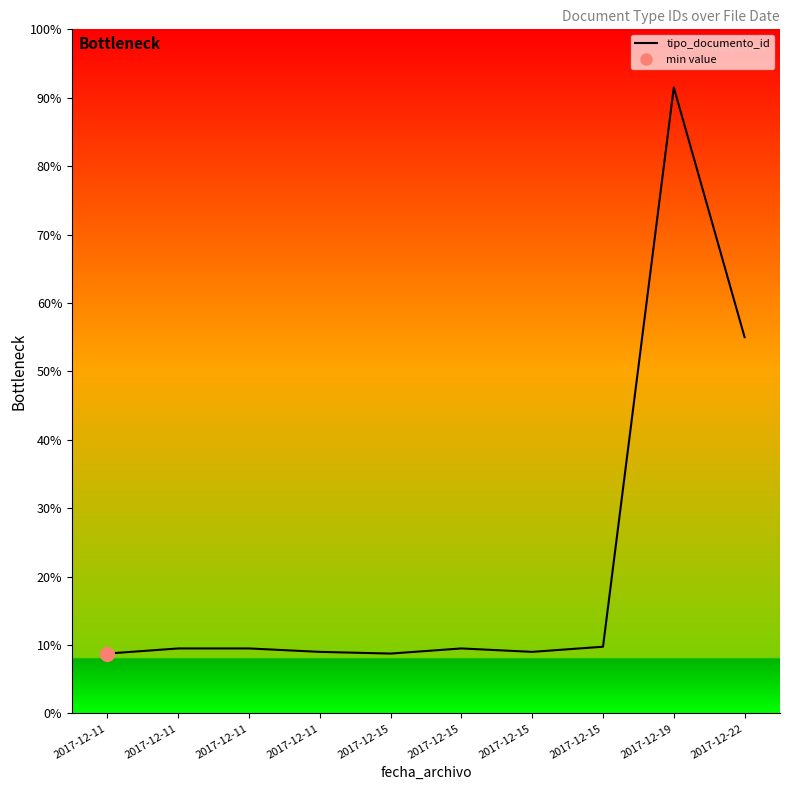

Is it true that the value at 2017-12-15 is 60?

False